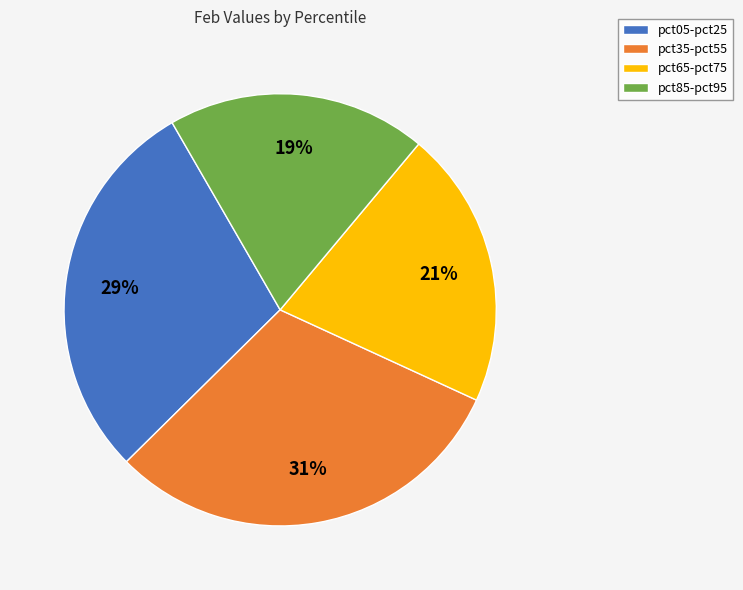

The pct85-pct95 slice represents 11% of the pie. True or false?

False